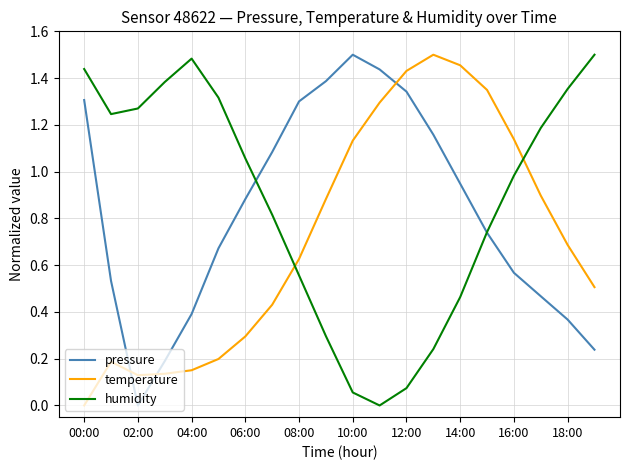

True or false: temperature and pressure cross at least once.

True